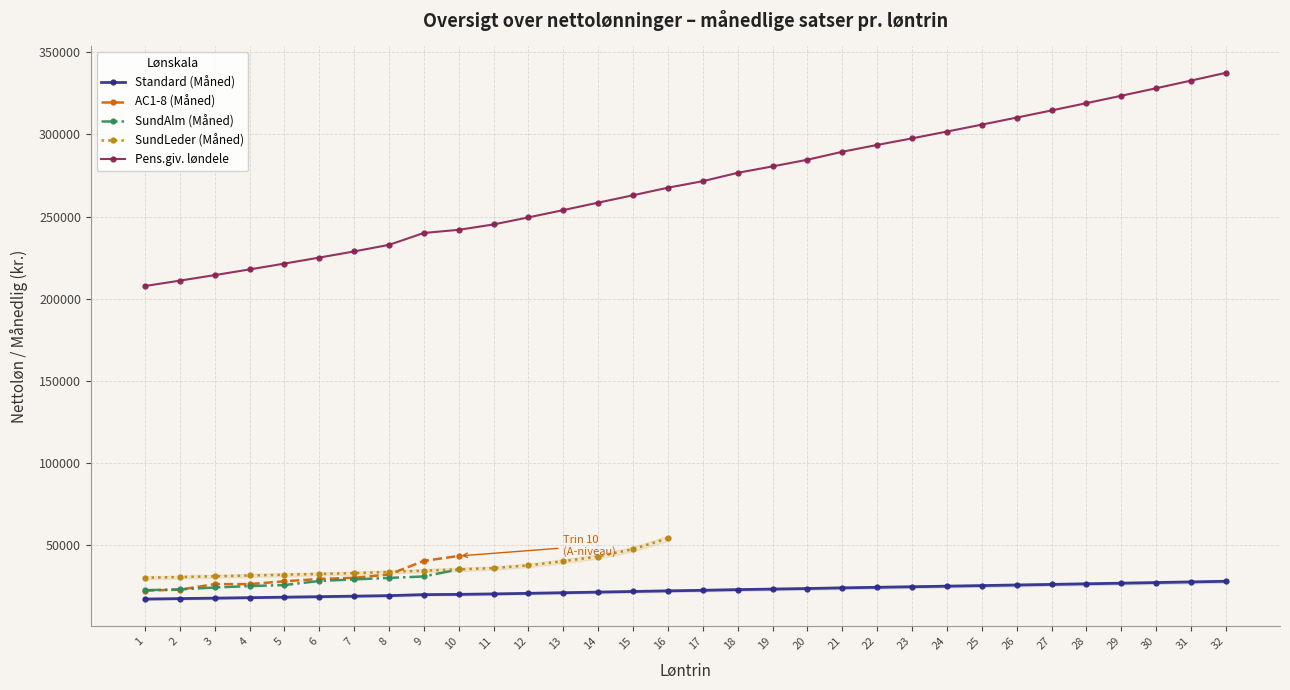

What is the highest value of the Pens.giv. løndele series?

337466.0